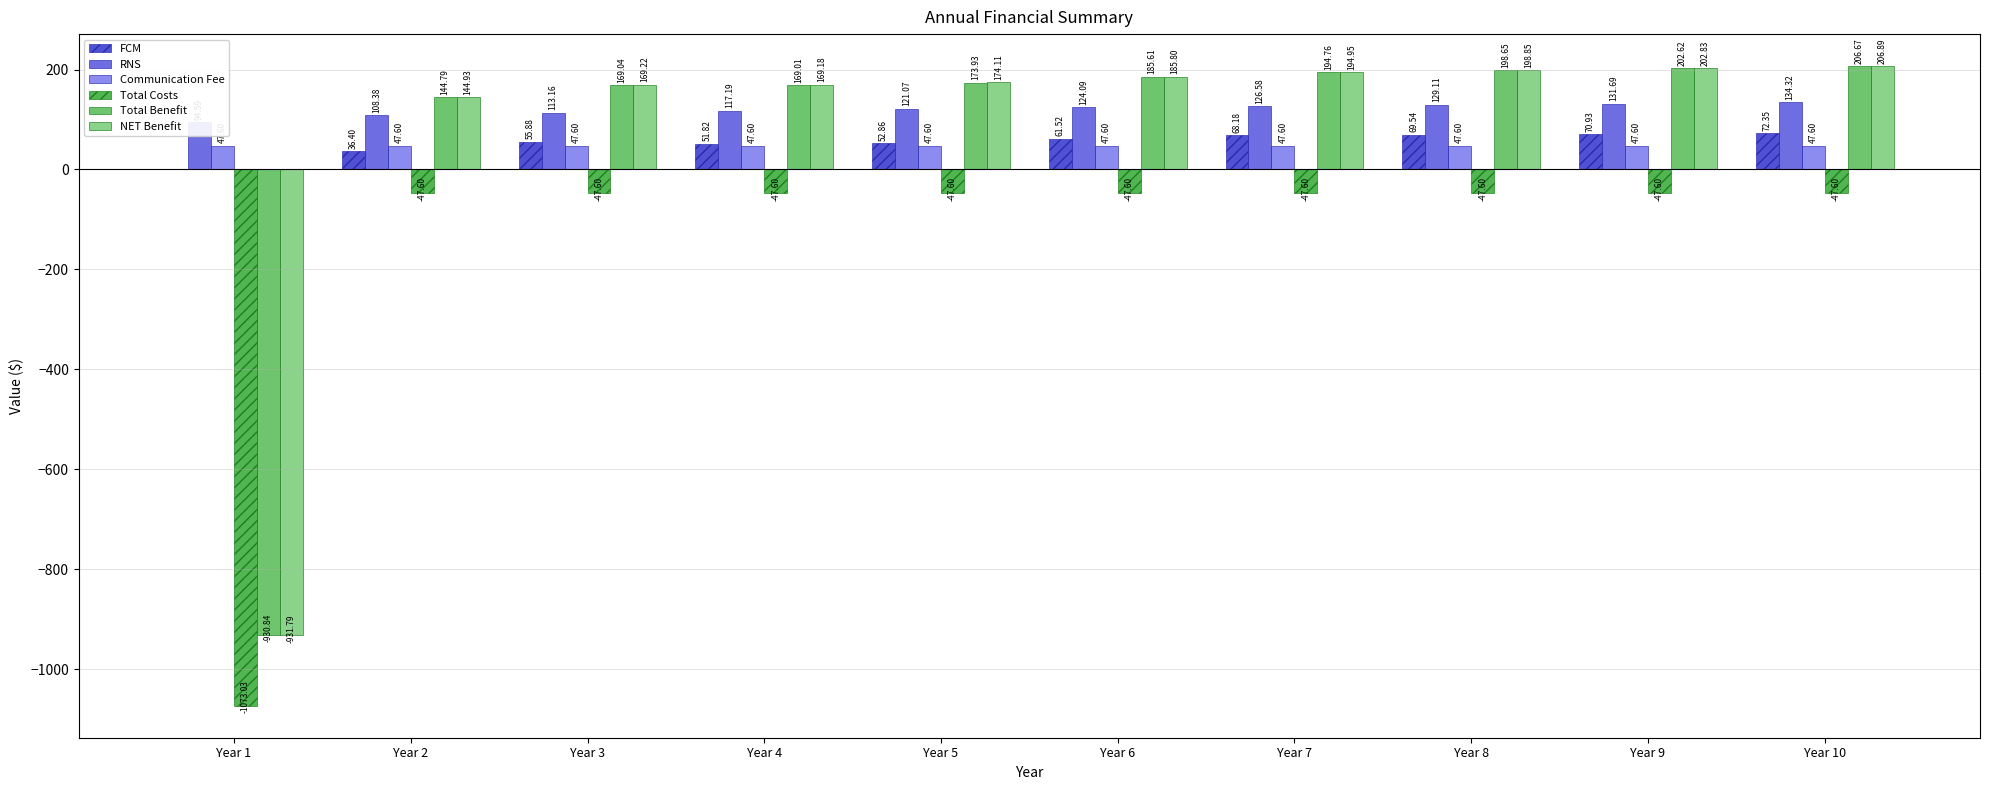

Rank the series at Year 2 from lowest to highest value.

Total Costs, FCM, Communication Fee, RNS, Total Benefit, NET Benefit